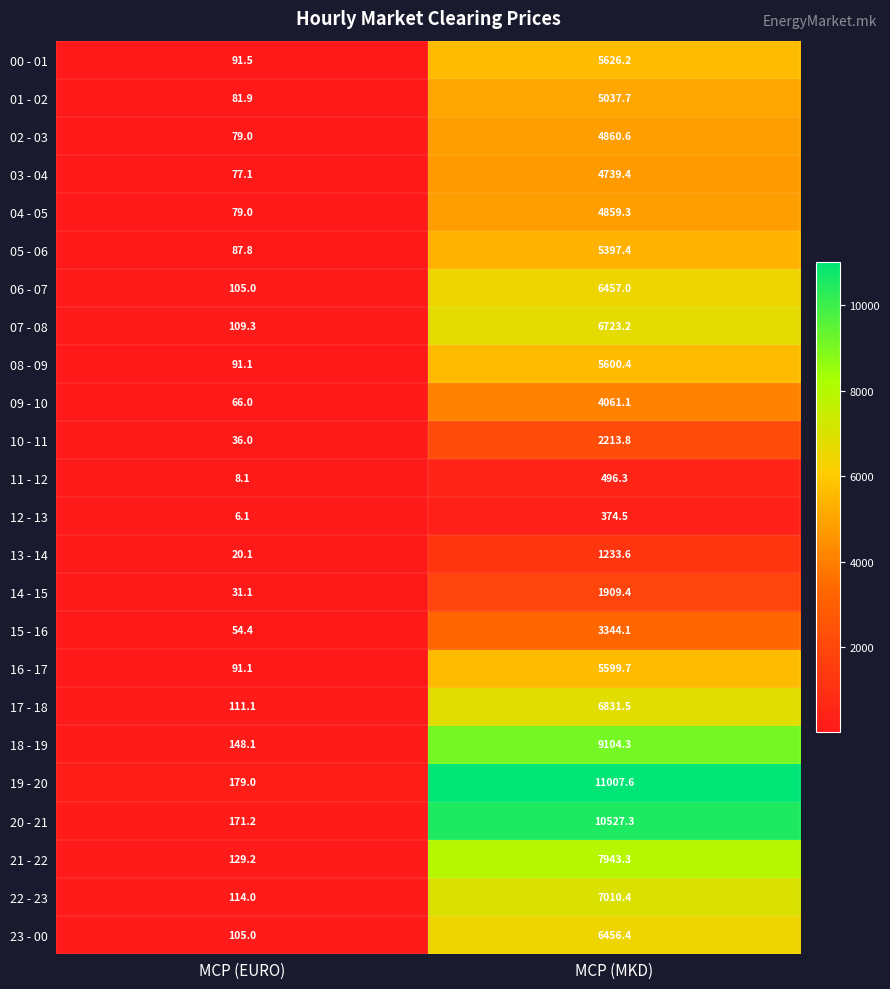

What is the difference between the maximum and minimum values in the 15 - 16 series?

3289.7